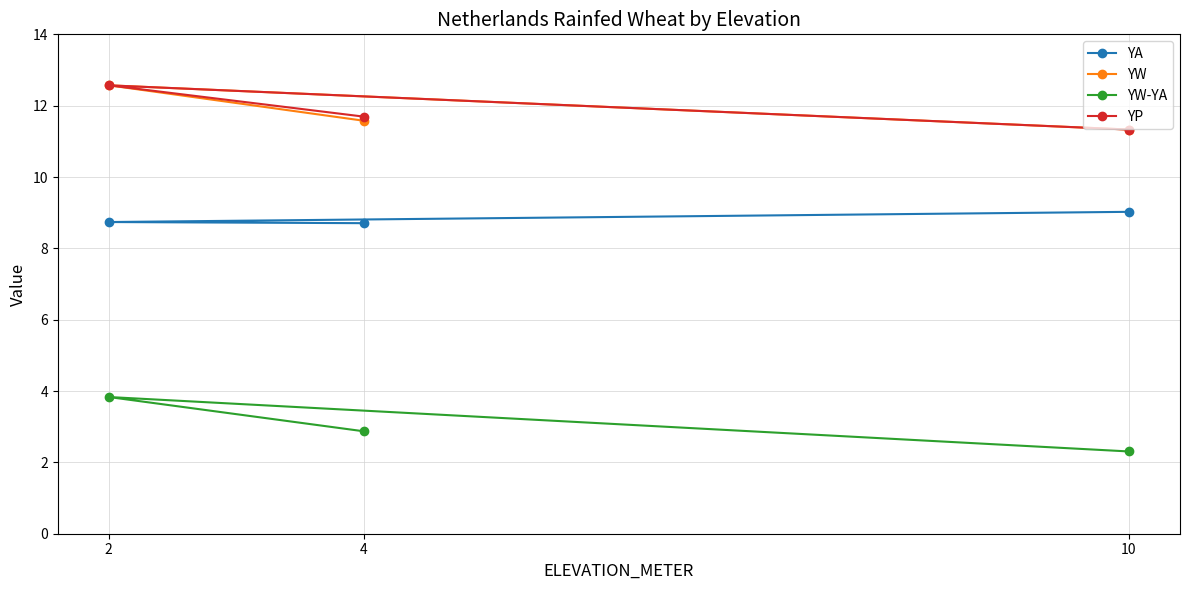

What is the spread (max minus min) of values at 2?

8.7